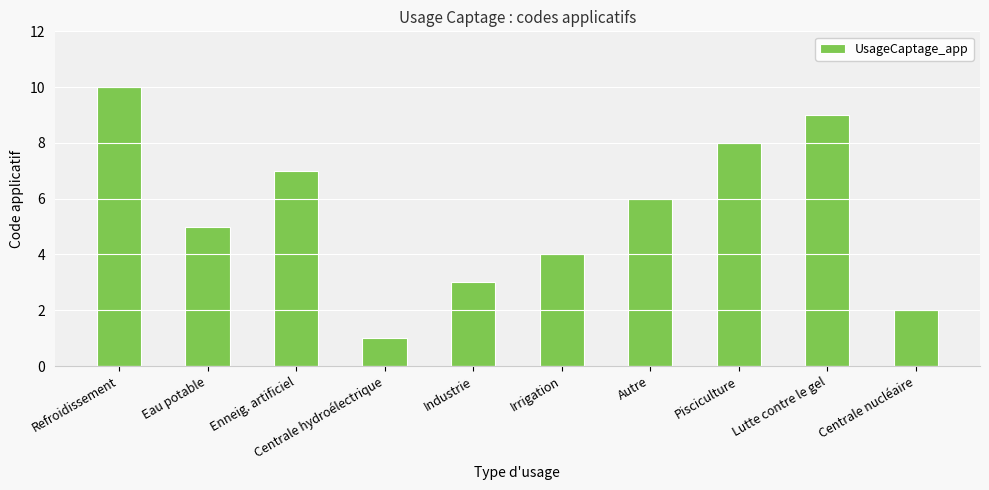

Where is the data nearest to the value 5?

Eau potable